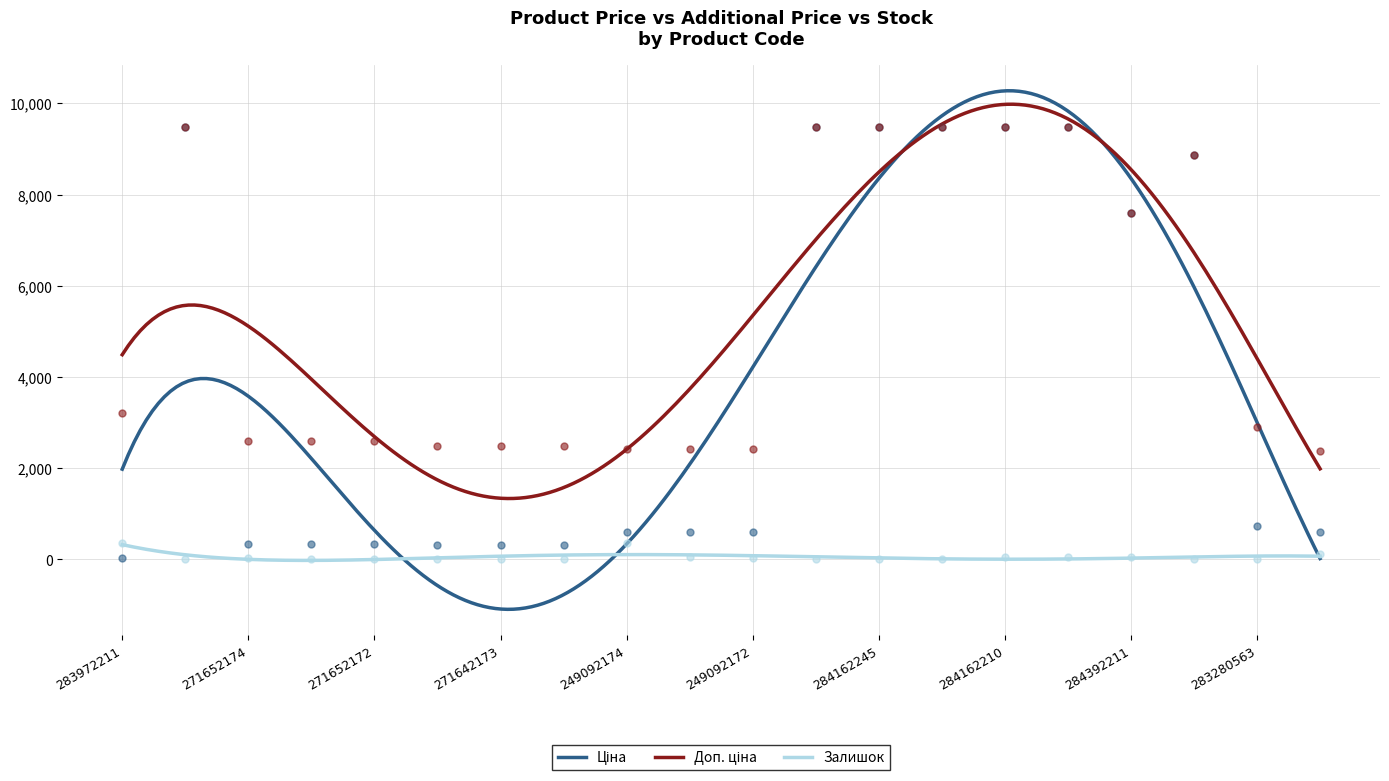

Which series has the largest total across all categories?

Доп. ціна